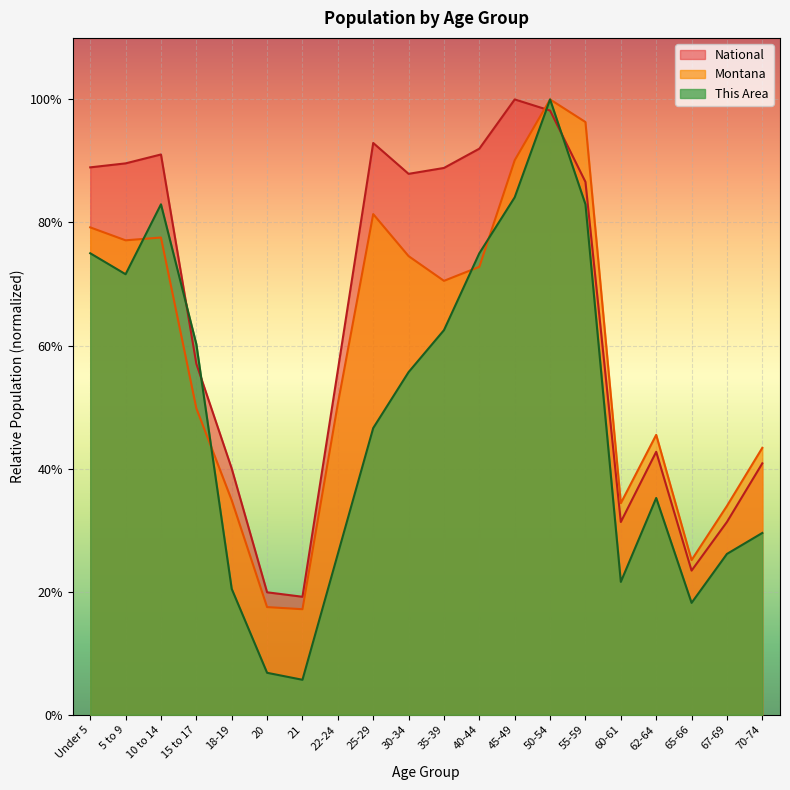

What is the difference between the second highest and minimum values in the This Area series?

0.8